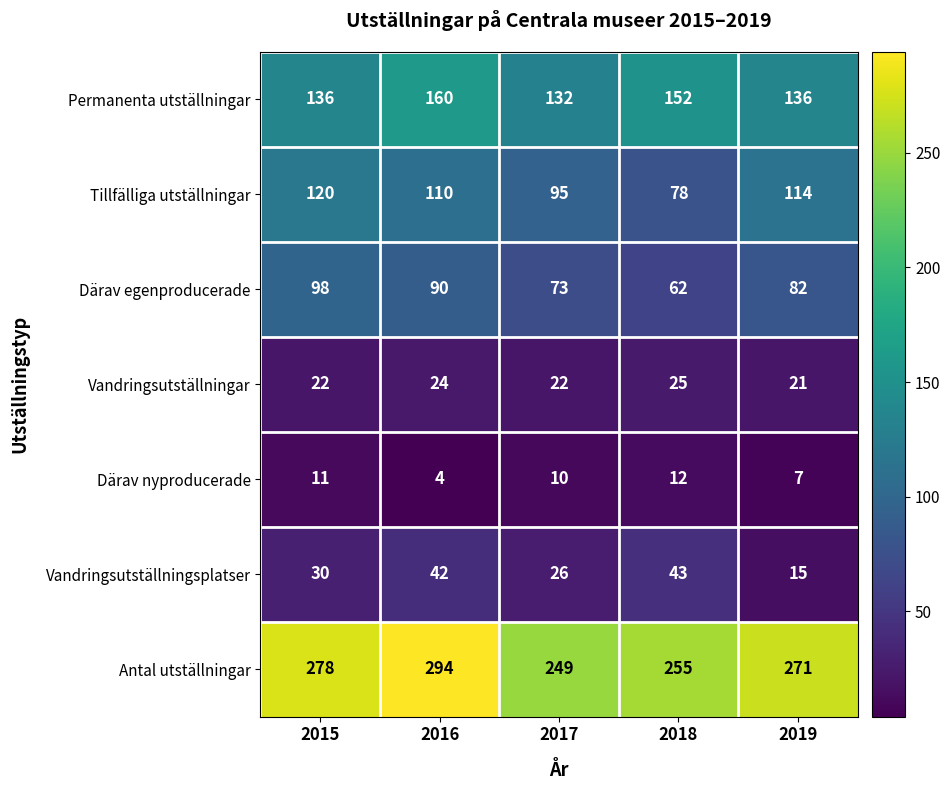

What is the highest value of the Antal utställningar series?

294